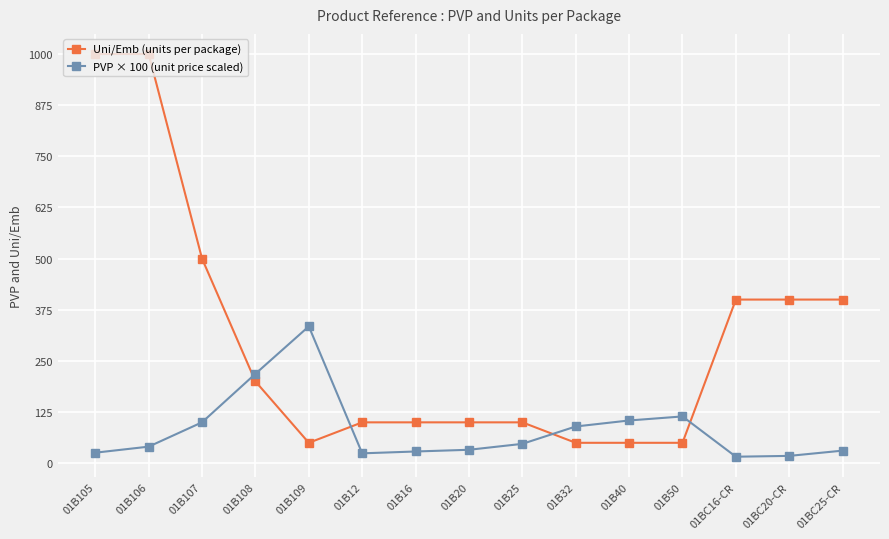

What is the difference between the maximum and second lowest values in the PVP × 100 (unit price scaled) series?

316.5